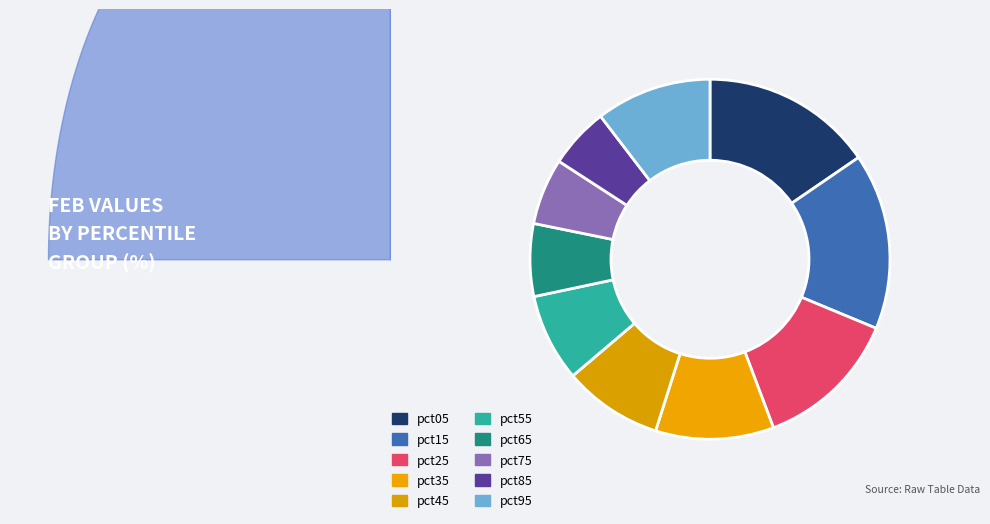

Does pct95 account for over 50% of the chart?

No